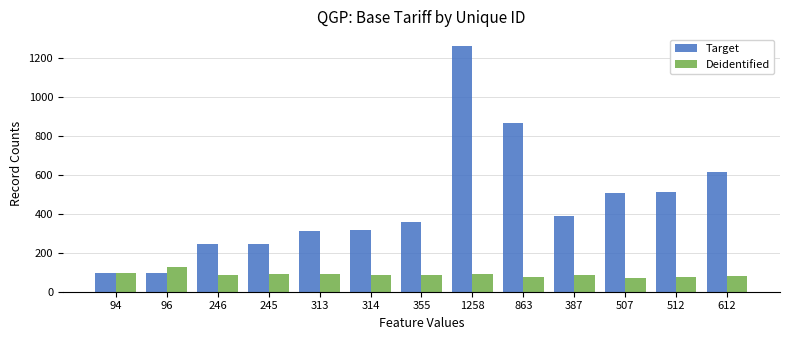

At which category is the sum across all series the highest?

1258